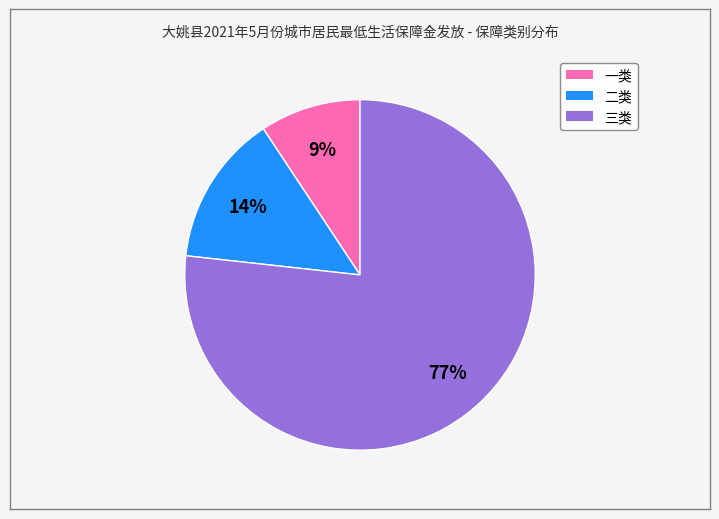

To the nearest percent, what is the difference between the 二类 and 三类 slice percentages?

63%